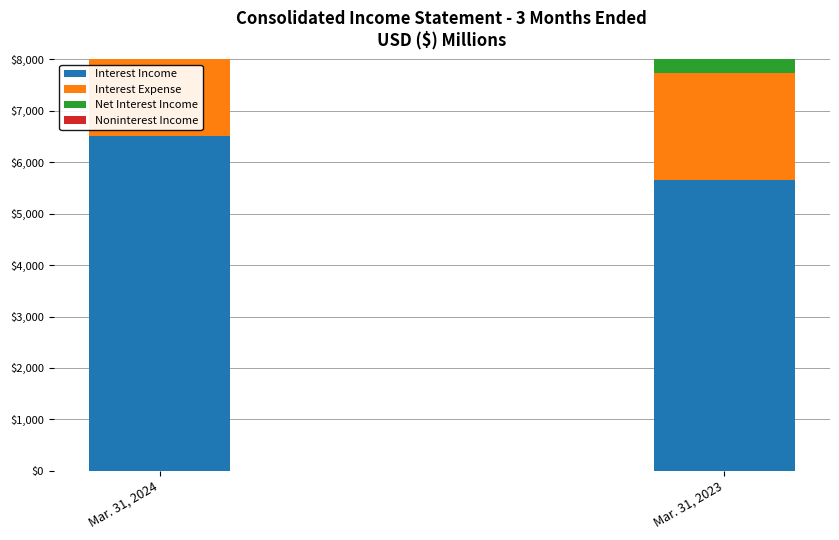

Rank the series at Mar. 31, 2024 from highest to lowest value.

Interest Income, Net Interest Income, Interest Expense, Noninterest Income